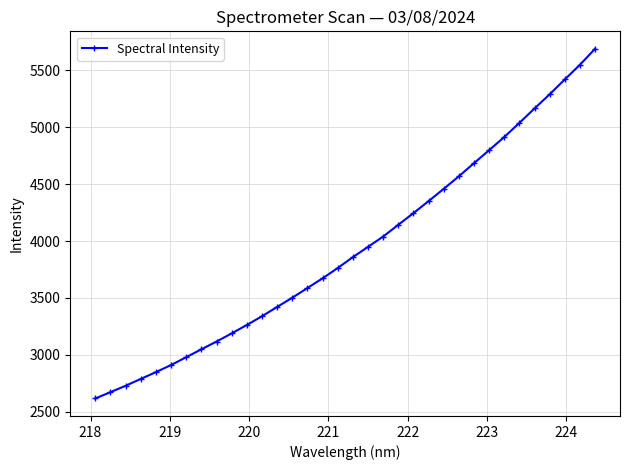

What is the value of the 1st point from the left?

2616.9